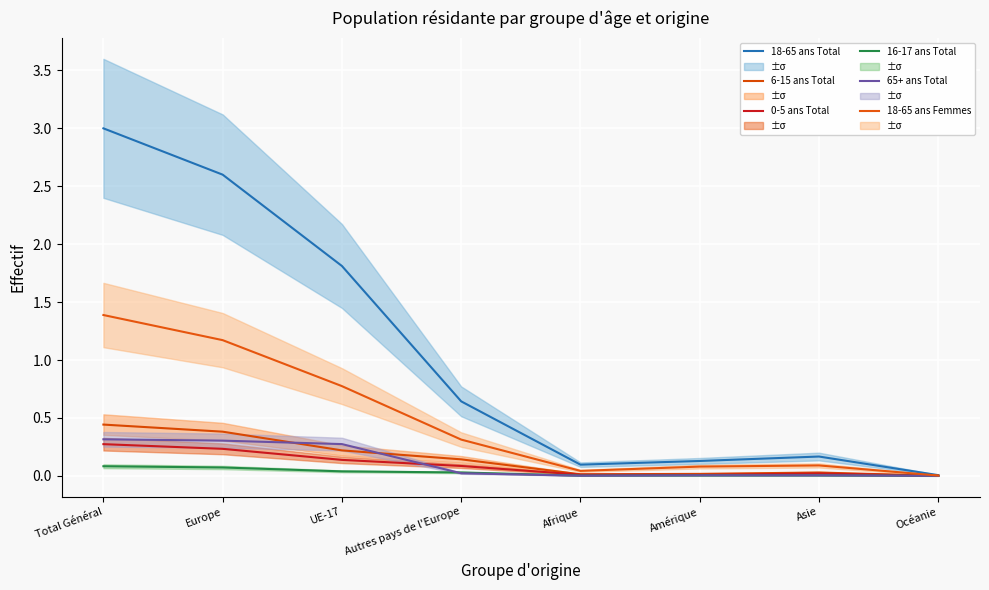

Is the value of 65+ ans Total at Amérique greater than the value of 18-65 ans Total at Océanie?

No